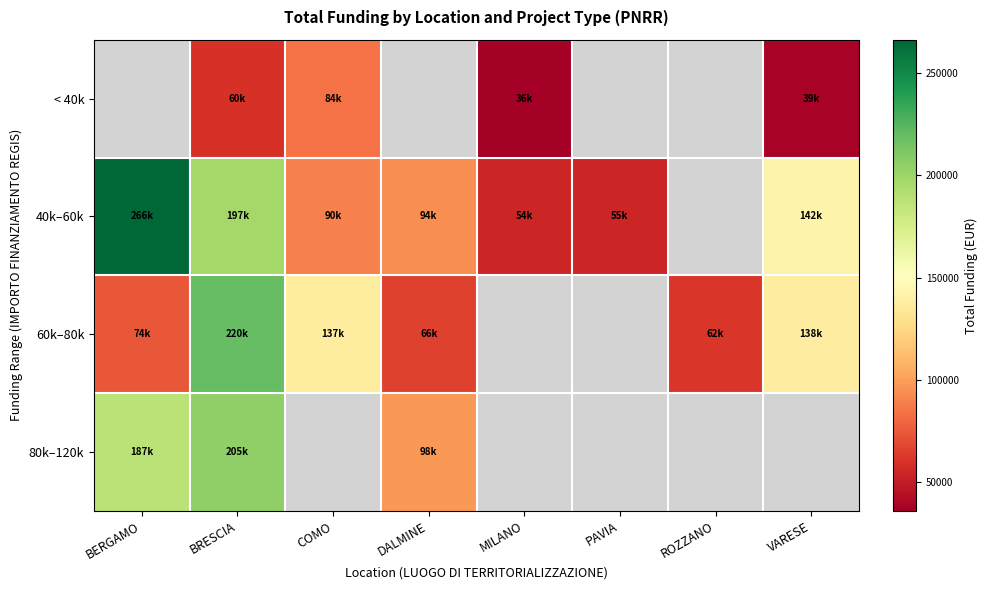

Is it true that 40k–60k equals 266070.9 at BERGAMO?

True